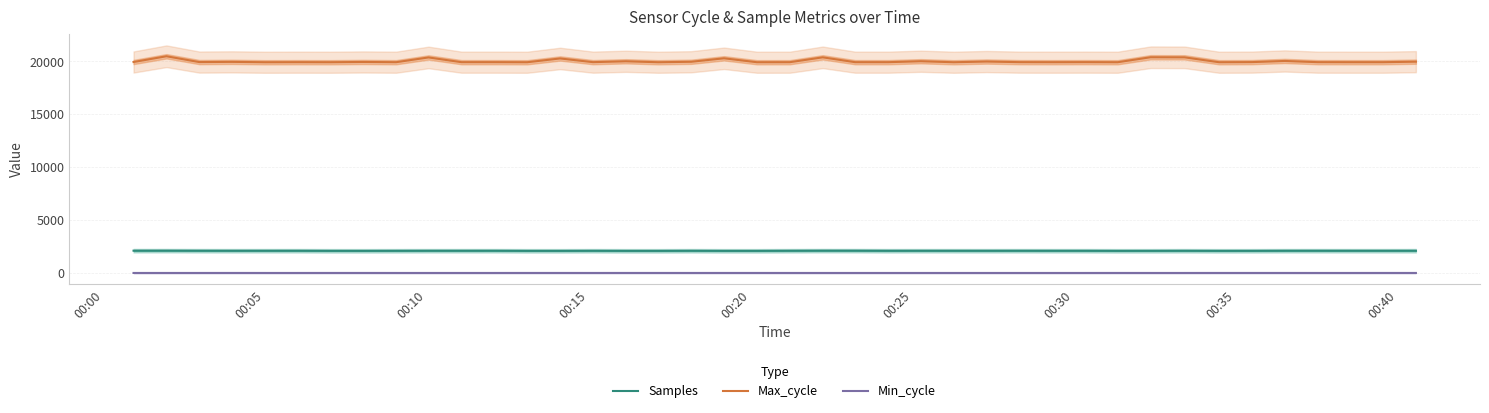

Reading left to right, list all the values displayed in this chart.

Samples: 2130.2	2131.7	2125.3	2122.5	2123.3	2124.4	2115.9	2114.8	2119.0	2123.2	2123.4	2124.5	2114.8	2115.0	2121.7	2114.9	2114.7	2123.0	2114.7	2114.8	2124.2	2131.7	2130.3	2121.2	2123.2	2122.5	2121.8	2123.2	2121.7	2121.7	2114.8	2116.3	2121.1	2114.9	2116.5	2124.3	2124.8	2123.6	2123.5	2124.8
Max_cycle: 19945.0	20488.0	19939.0	19958.0	19923.0	19929.0	19924.0	19949.0	19927.0	20376.0	19930.0	19930.0	19923.0	20280.0	19931.0	20014.0	19923.0	19967.0	20295.0	19924.0	19927.0	20386.0	19929.0	19929.0	20019.0	19923.0	19990.0	19931.0	19927.0	19932.0	19924.0	20394.0	20386.0	19924.0	19935.0	20044.0	19930.0	19927.0	19927.0	19976.0
Min_cycle: 27.0	27.0	27.0	28.0	27.0	27.0	28.0	28.0	27.0	27.0	27.0	27.0	28.0	28.0	27.0	28.0	28.0	27.0	28.0	28.0	27.0	27.0	27.0	27.0	27.0	27.0	27.0	27.0	27.0	27.0	28.0	27.0	27.0	28.0	28.0	28.0	27.0	27.0	28.0	27.0